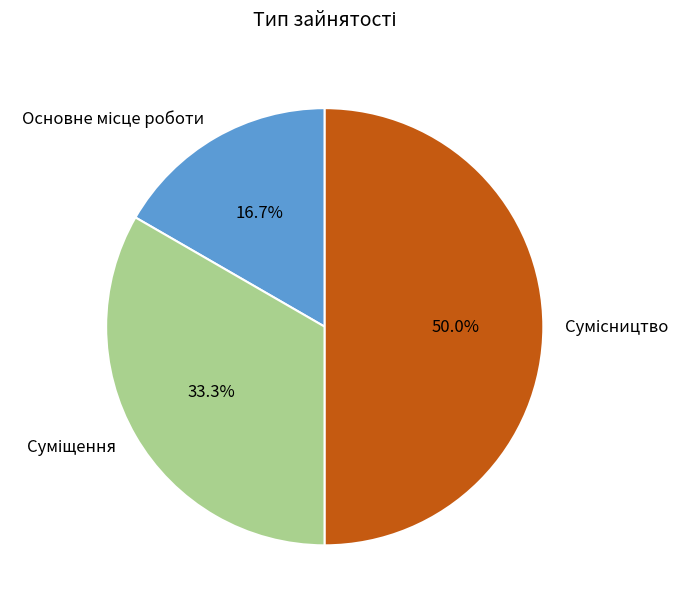

To the nearest percent, what percentage of the pie is Основне місце роботи?

17%